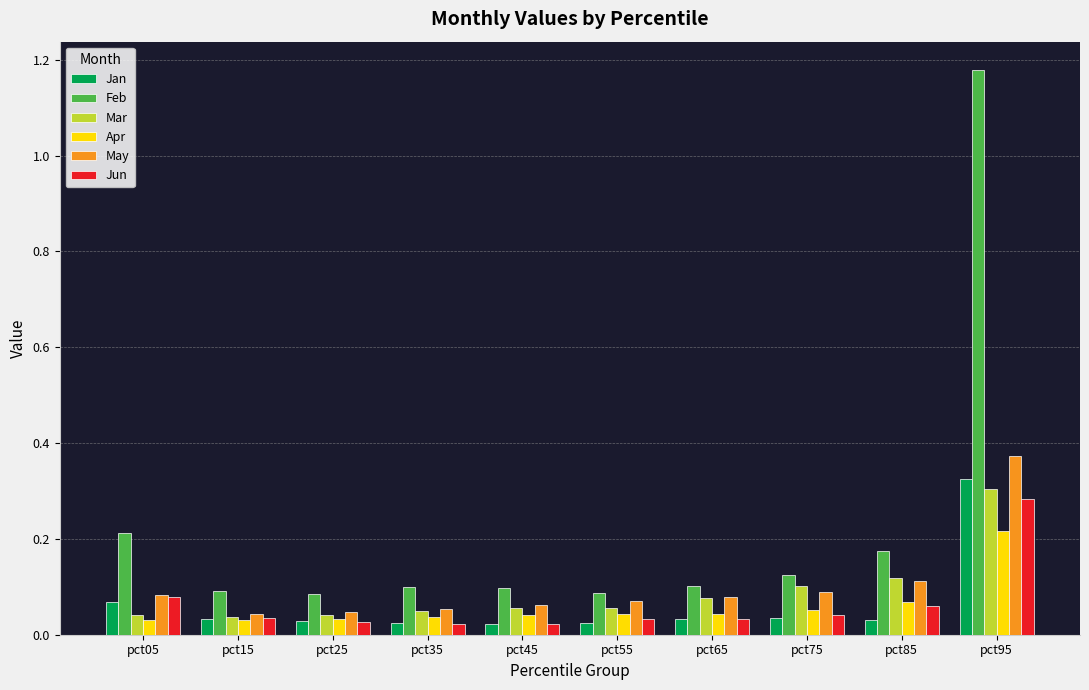

True or false: Apr has a value of 0.1 at pct95.

False